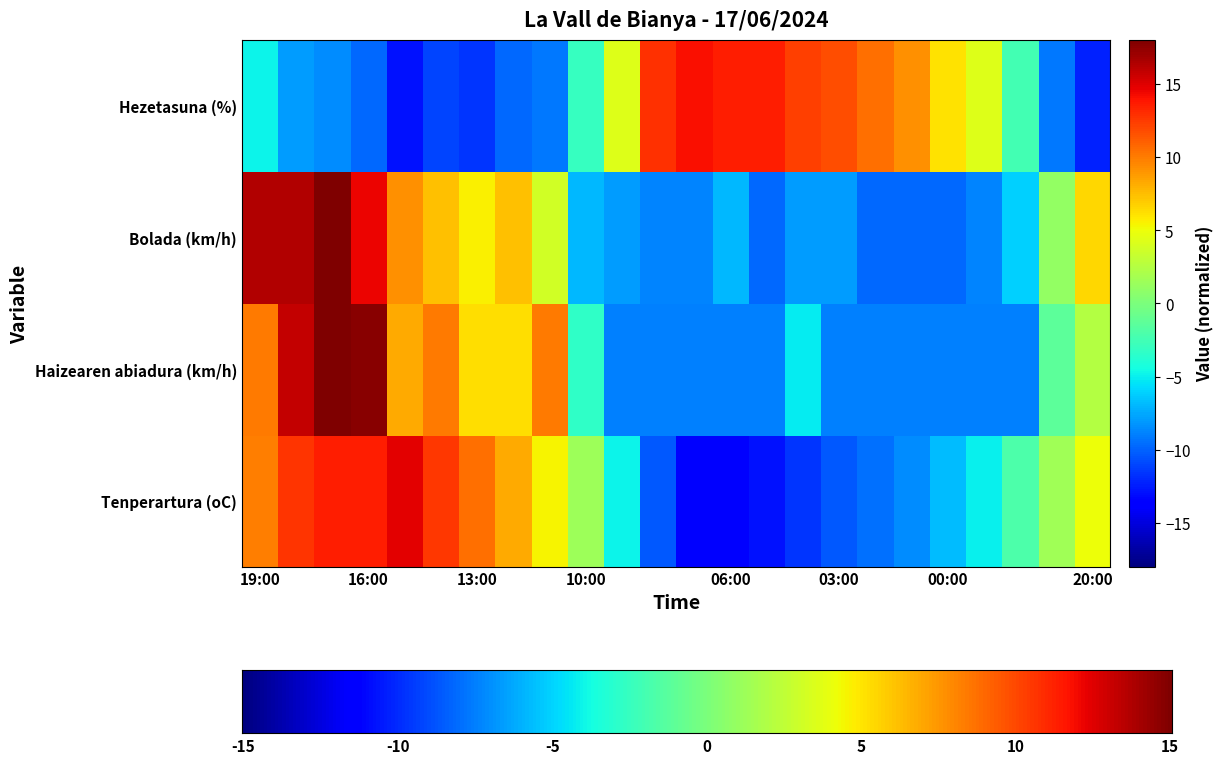

Reading right to left, transcribe all the data shown in this chart.

Tenperartura (ºC): 20:00=5.0	21:00=1.6	22:00=-2.1	23:00=-5.0	00:00=-6.8	01:00=-8.5	02:00=-9.5	03:00=-10.4	04:00=-11.5	05:00=-12.9	06:00=-13.7	07:00=-13.9	08:00=-10.4	09:00=-4.8	10:00=1.5	11:00=5.3	12:00=8.2	13:00=10.4	14:00=12.6	15:00=14.8	16:00=13.6	17:00=13.6	18:00=12.8	19:00=9.9
Haizearen abiadura (km/h): 20:00=2.5	21:00=-1.3	22:00=-9.0	23:00=-9.0	00:00=-9.0	01:00=-9.0	02:00=-9.0	03:00=-9.0	04:00=-5.2	05:00=-9.0	06:00=-9.0	07:00=-9.0	08:00=-9.0	09:00=-9.0	10:00=-3.3	11:00=10.1	12:00=6.3	13:00=6.3	14:00=10.1	15:00=8.2	16:00=17.7	17:00=21.5	18:00=15.8	19:00=10.1
Bolada (km/h): 20:00=6.5	21:00=1.1	22:00=-6.1	23:00=-8.8	00:00=-9.7	01:00=-9.7	02:00=-9.7	03:00=-7.9	04:00=-7.9	05:00=-9.7	06:00=-7.0	07:00=-8.8	08:00=-8.8	09:00=-7.9	10:00=-7.0	11:00=3.8	12:00=7.4	13:00=5.6	14:00=7.4	15:00=9.2	16:00=14.6	17:00=20.9	18:00=16.4	19:00=16.4
Hezetasuna (%): 20:00=-12.3	21:00=-9.2	22:00=-2.4	23:00=4.3	00:00=6.2	01:00=9.2	02:00=10.5	03:00=11.7	04:00=12.3	05:00=13.5	06:00=13.5	07:00=14.1	08:00=12.9	09:00=4.3	10:00=-3.0	11:00=-9.2	12:00=-9.8	13:00=-11.6	14:00=-11.0	15:00=-12.9	16:00=-9.8	17:00=-8.6	18:00=-8.0	19:00=-4.9